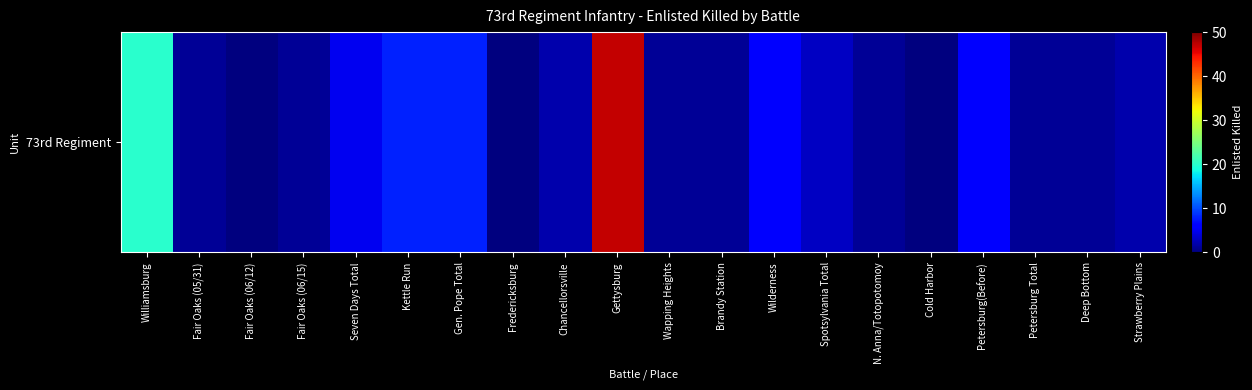

At which label does the data first exceed 2?

Williamsburg